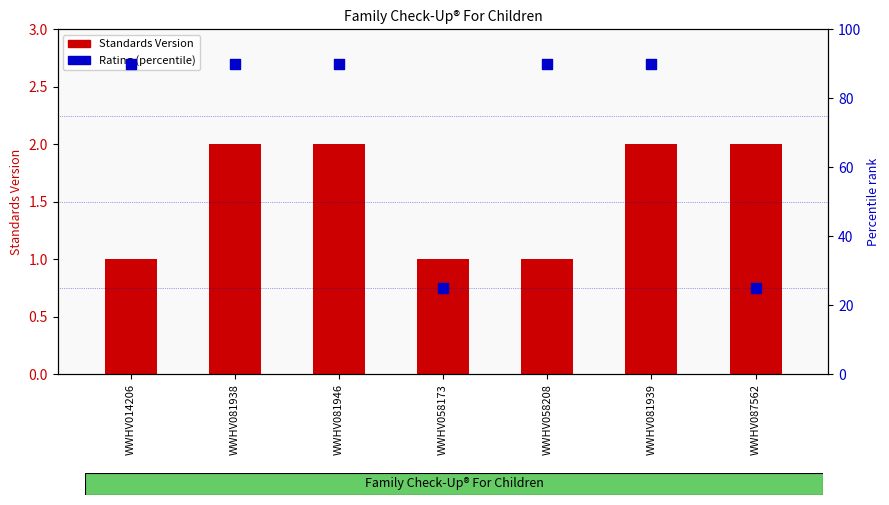

Is the value of Rating (percentile) at WWHV081938 greater than the value of Standards Version at WWHV081946?

Yes